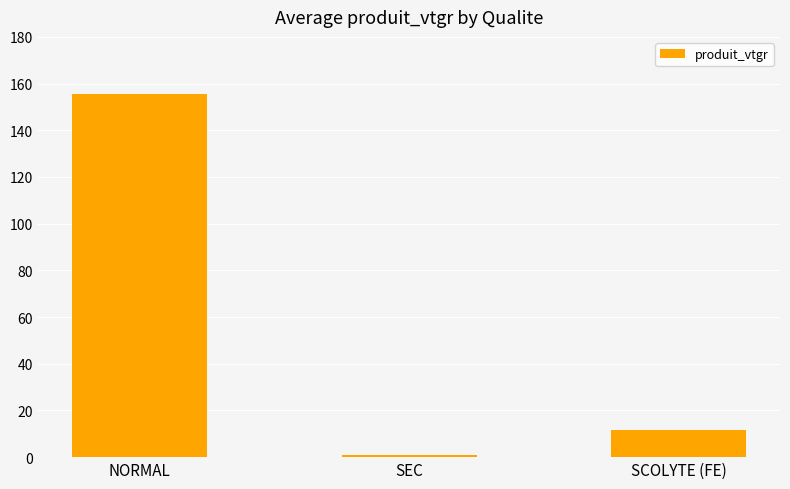

Read the value at SEC.

0.7